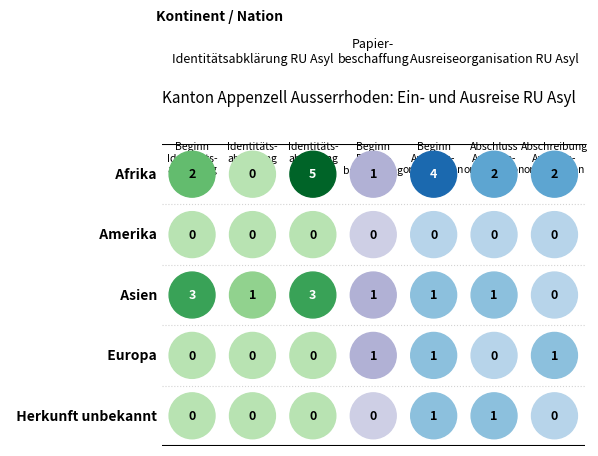

Reading left to right, transcribe all the data shown in this chart.

Beginn Identitaetsabklaerung: Afrika=2	Amerika=0	Asien=3	Europa=0	Herkunft unbekannt=0
Identitaetsabklaerung positiv: Afrika=0	Amerika=0	Asien=1	Europa=0	Herkunft unbekannt=0
Identitaetsabklaerung negativ: Afrika=5	Amerika=0	Asien=3	Europa=0	Herkunft unbekannt=0
Beginn Papierbeschaffung: Afrika=1	Amerika=0	Asien=1	Europa=1	Herkunft unbekannt=0
Beginn Ausreiseorganisation: Afrika=4	Amerika=0	Asien=1	Europa=1	Herkunft unbekannt=1
Abschluss Ausreiseorganisation: Afrika=2	Amerika=0	Asien=1	Europa=0	Herkunft unbekannt=1
Abschreibung Ausreiseorganisation: Afrika=2	Amerika=0	Asien=0	Europa=1	Herkunft unbekannt=0